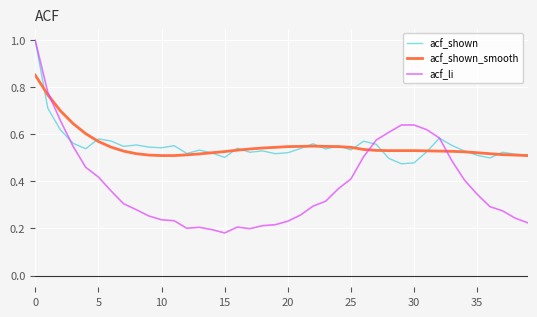

Which series has the widest spread of values?

acf_li